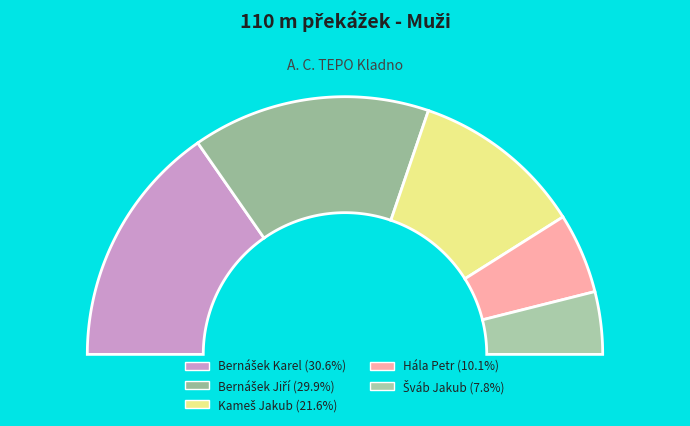

Does Šváb Jakub account for over 50% of the chart?

No